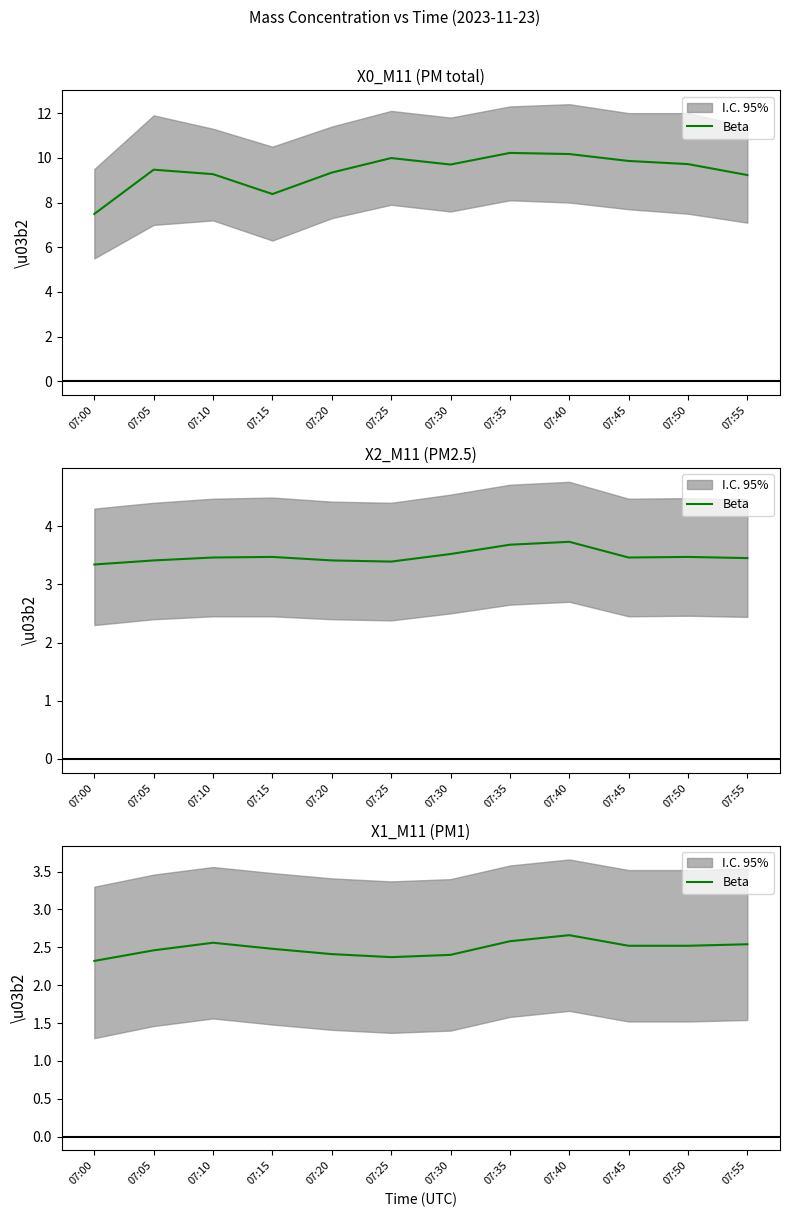

At which category does the chart reach its minimum across all series?

07:00